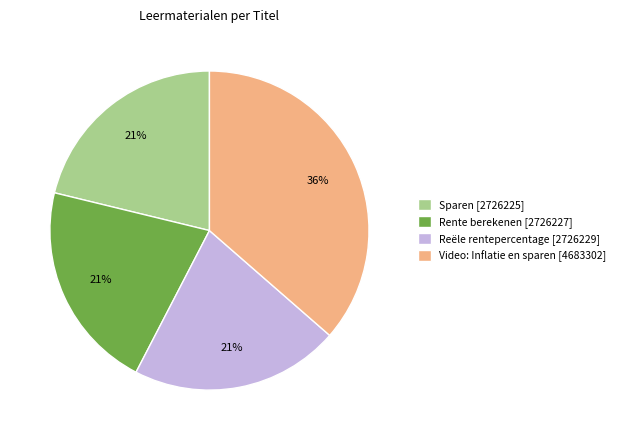

To the nearest percent, what portion does Rente berekenen represent?

21%